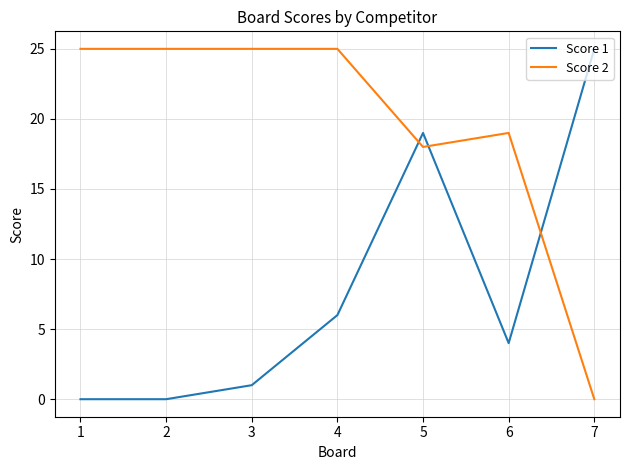

What is the maximum value for Score 2?

25